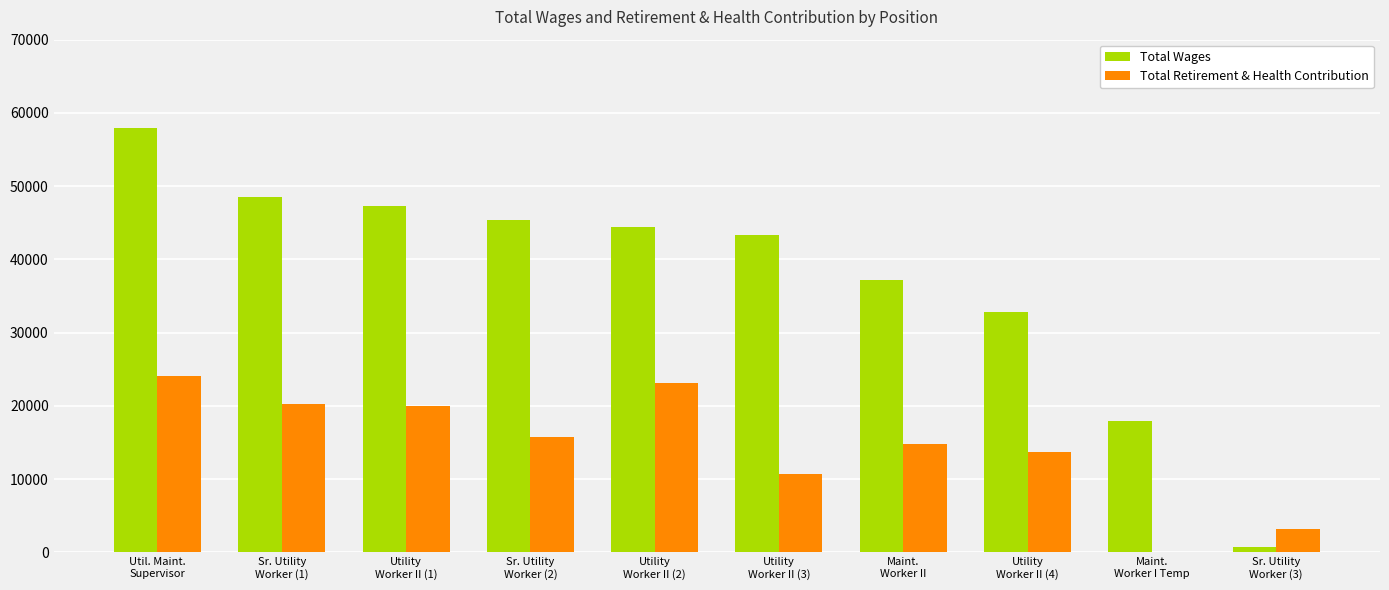

Reading left to right, what are all the values shown in this chart?

Total Wages: Util. Maint.
Supervisor=58008	Sr. Utility
Worker (1)=48479	Utility
Worker II (1)=47362	Sr. Utility
Worker (2)=45444	Utility
Worker II (2)=44408	Utility
Worker II (3)=43364	Maint.
Worker II=37203	Utility
Worker II (4)=32760	Maint.
Worker I Temp=17888	Sr. Utility
Worker (3)=800
Total Retirement & Health Contribution: Util. Maint.
Supervisor=24115	Sr. Utility
Worker (1)=20313	Utility
Worker II (1)=19946	Sr. Utility
Worker (2)=15789	Utility
Worker II (2)=23087	Utility
Worker II (3)=10732	Maint.
Worker II=14768	Utility
Worker II (4)=13654	Maint.
Worker I Temp=0	Sr. Utility
Worker (3)=3200